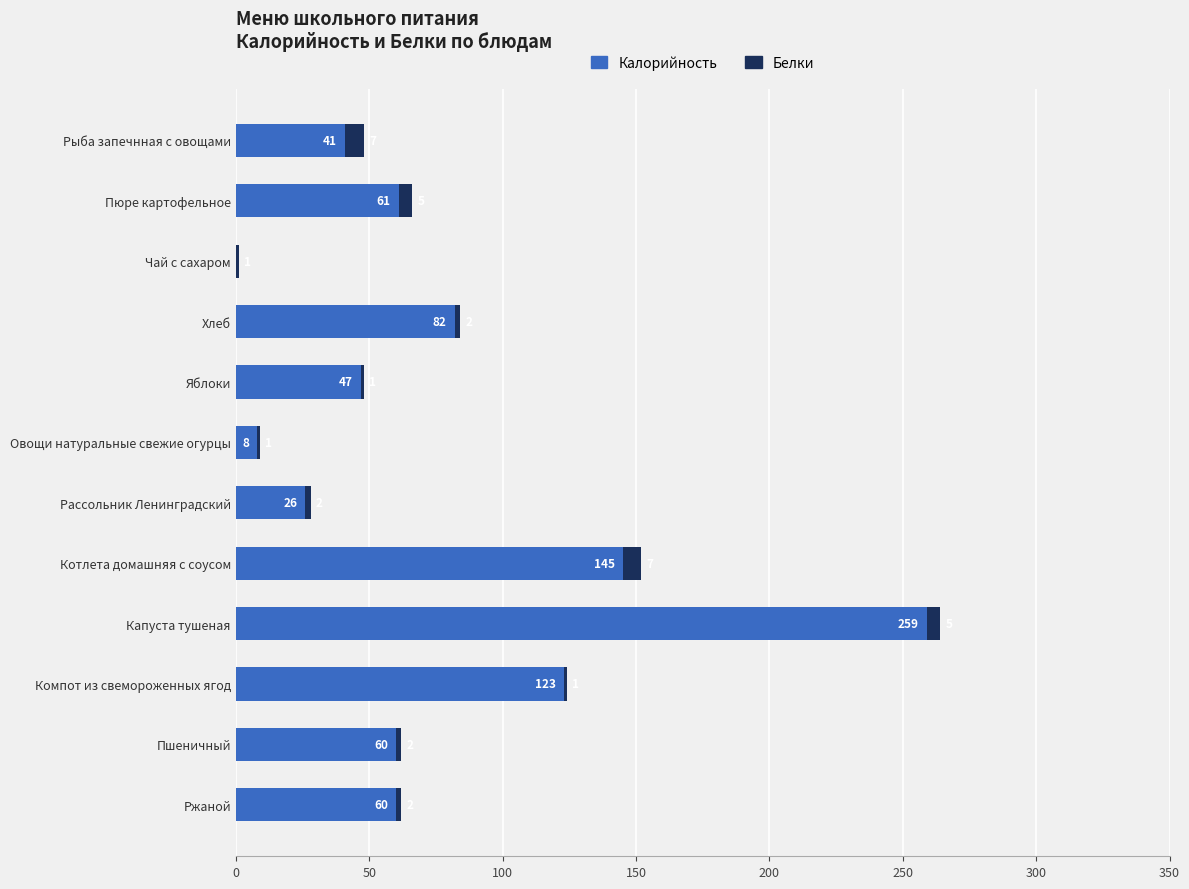

What value does the Калорийность series have at Компот из свемороженных ягод?

123